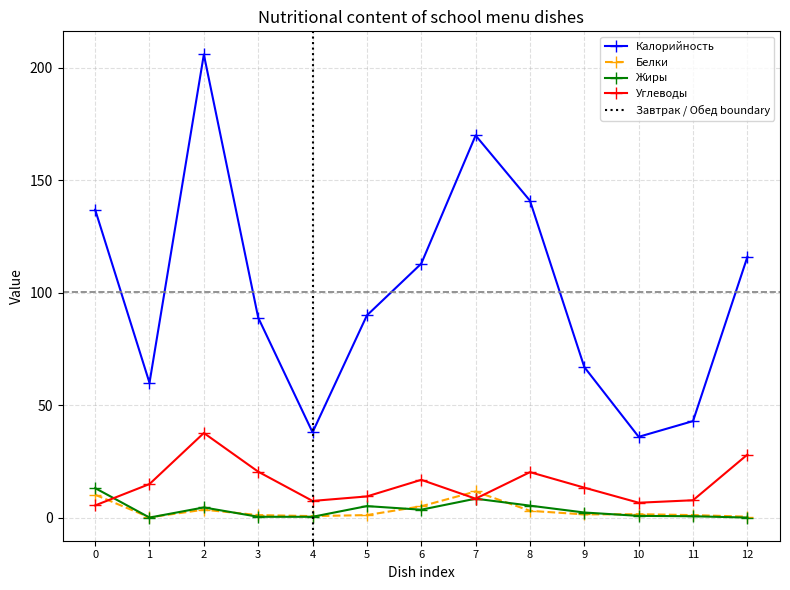

At which category does Углеводы reach its first local peak?

2